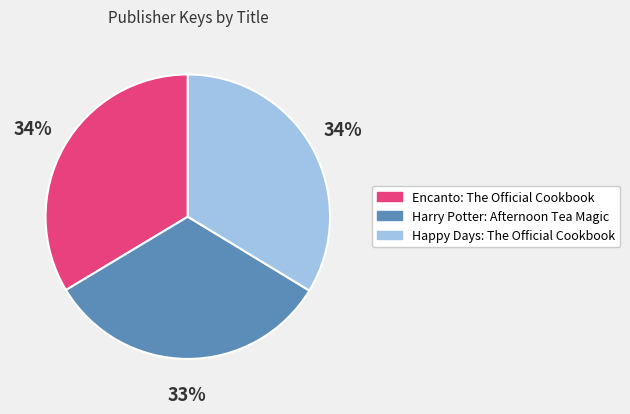

To the nearest percent, what percentage of the pie is Happy Days: The Official Cookbook?

34%